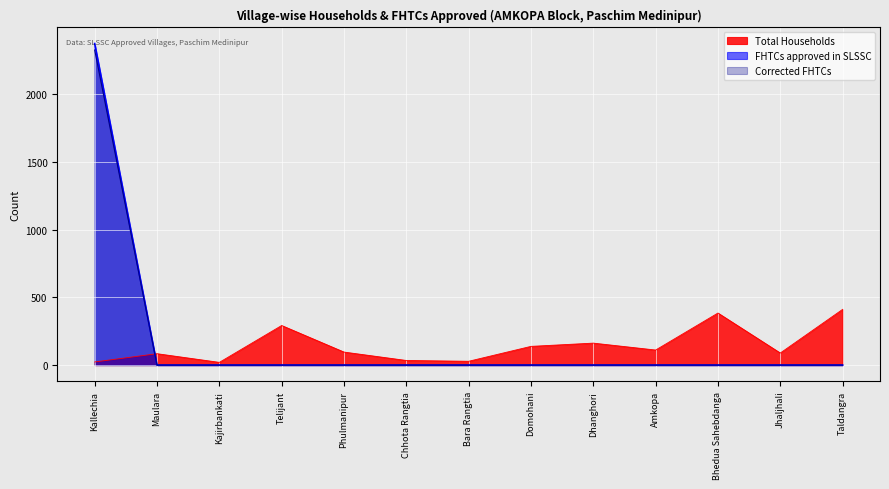

What is the difference between the maximum and minimum values in the Total Households series?

391.0